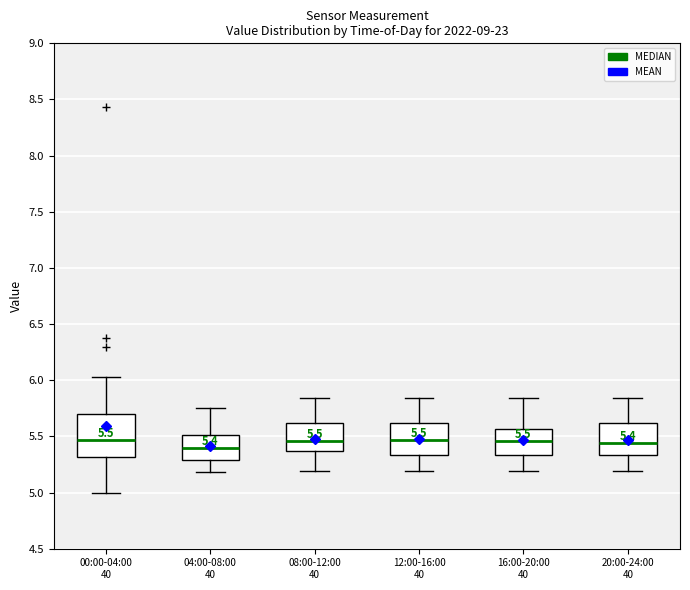

Comparing the boxes themselves (not the whiskers), which one is the tallest?

00:00-04:00 40